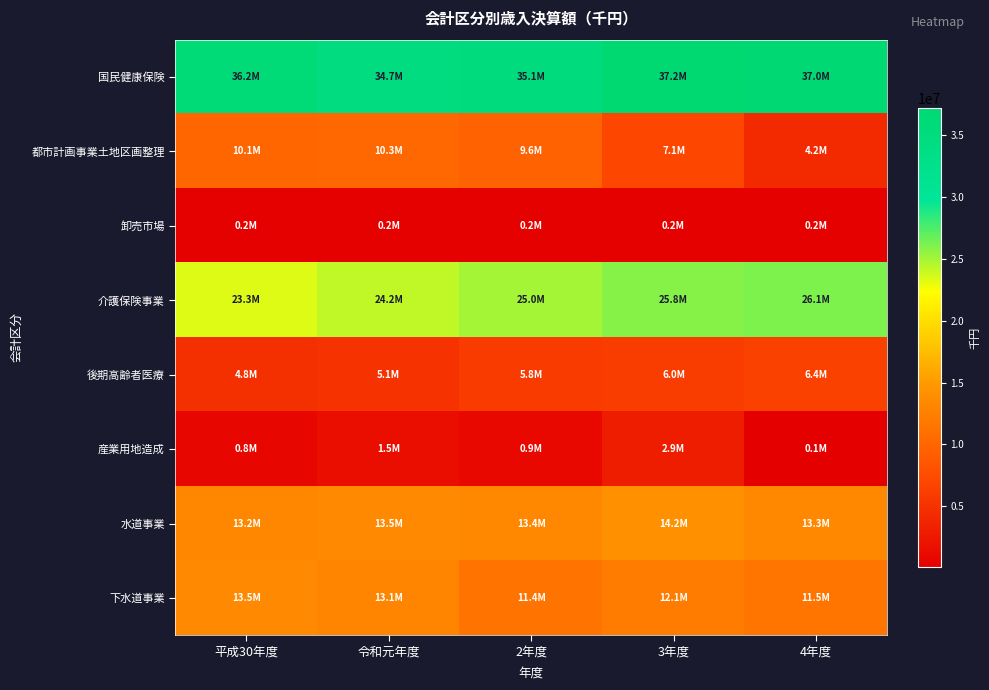

Rank the series by their maximum value, from highest to lowest.

国民健康保険, 介護保険事業, 水道事業, 下水道事業, 都市計画事業土地区画整理, 後期高齢者医療, 産業用地造成, 卸売市場